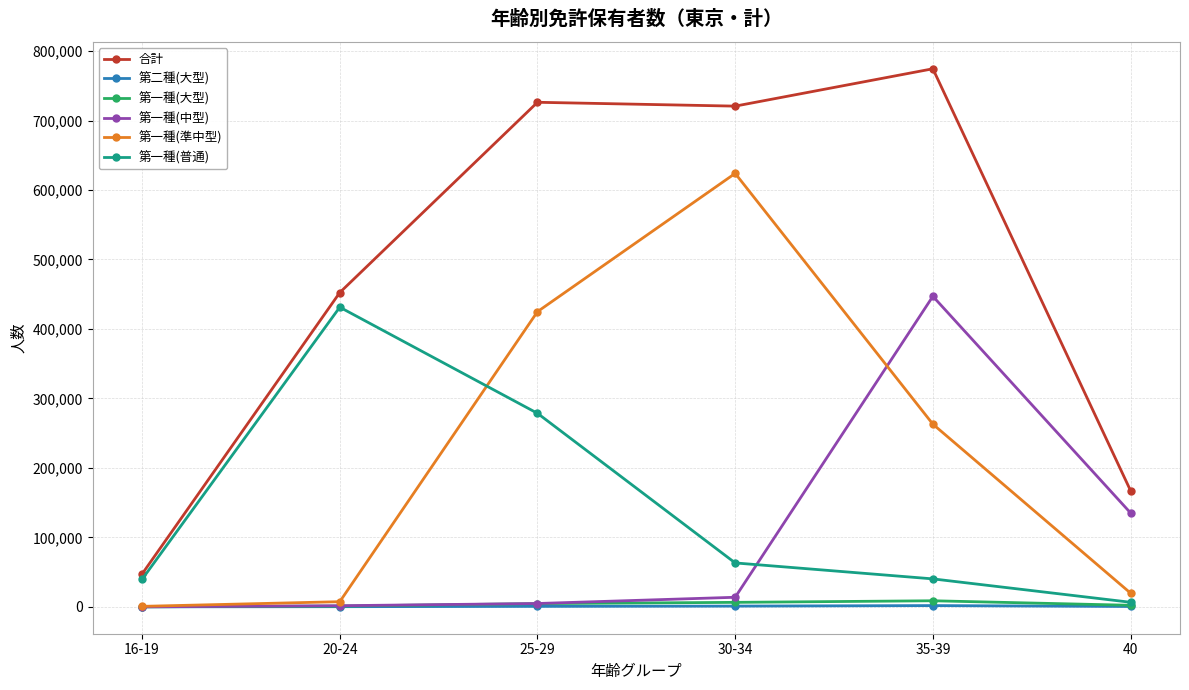

What value does the 第一種(中型) series have at 40?

135134